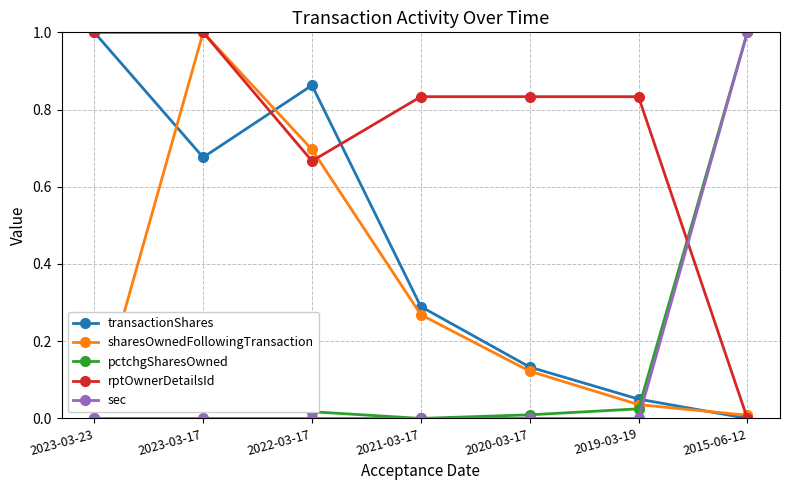

What is the sum of the rptOwnerDetailsId values at 2023-03-17 and 2022-03-17?

1.7